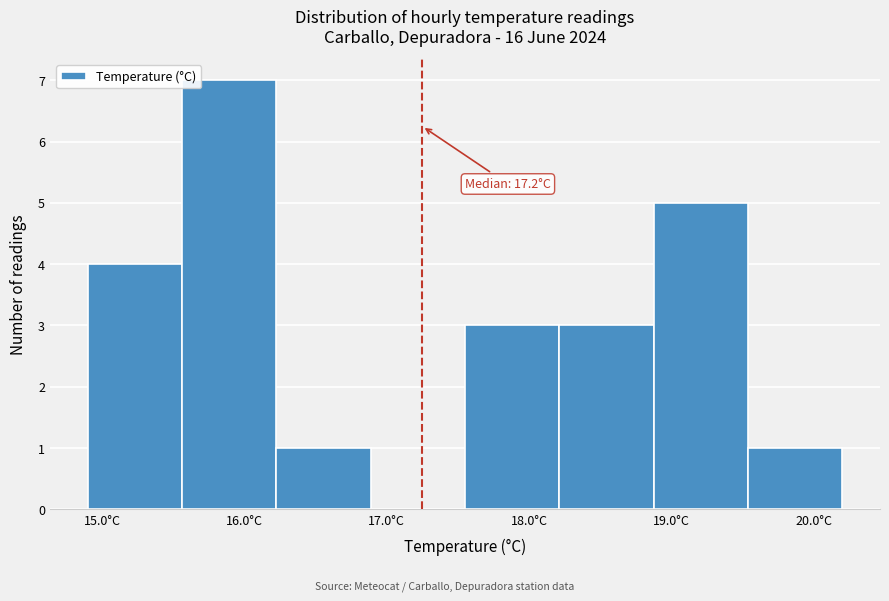

Which range on the x-axis has the tallest bar?

15.6 to 16.2